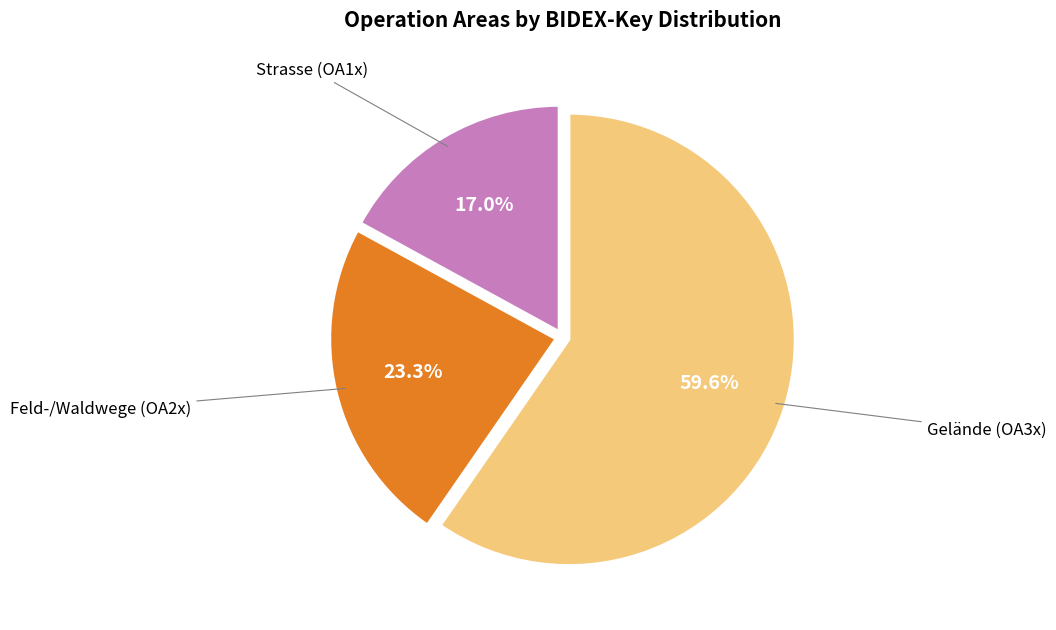

What is the ratio of the value at Gelände (OA3x) to the value at Feld-/Waldwege (OA2x)?

2.6